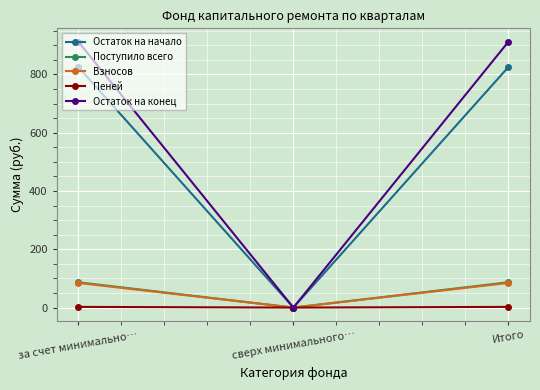

What is the approximate value of Пеней at Итого?

2.3